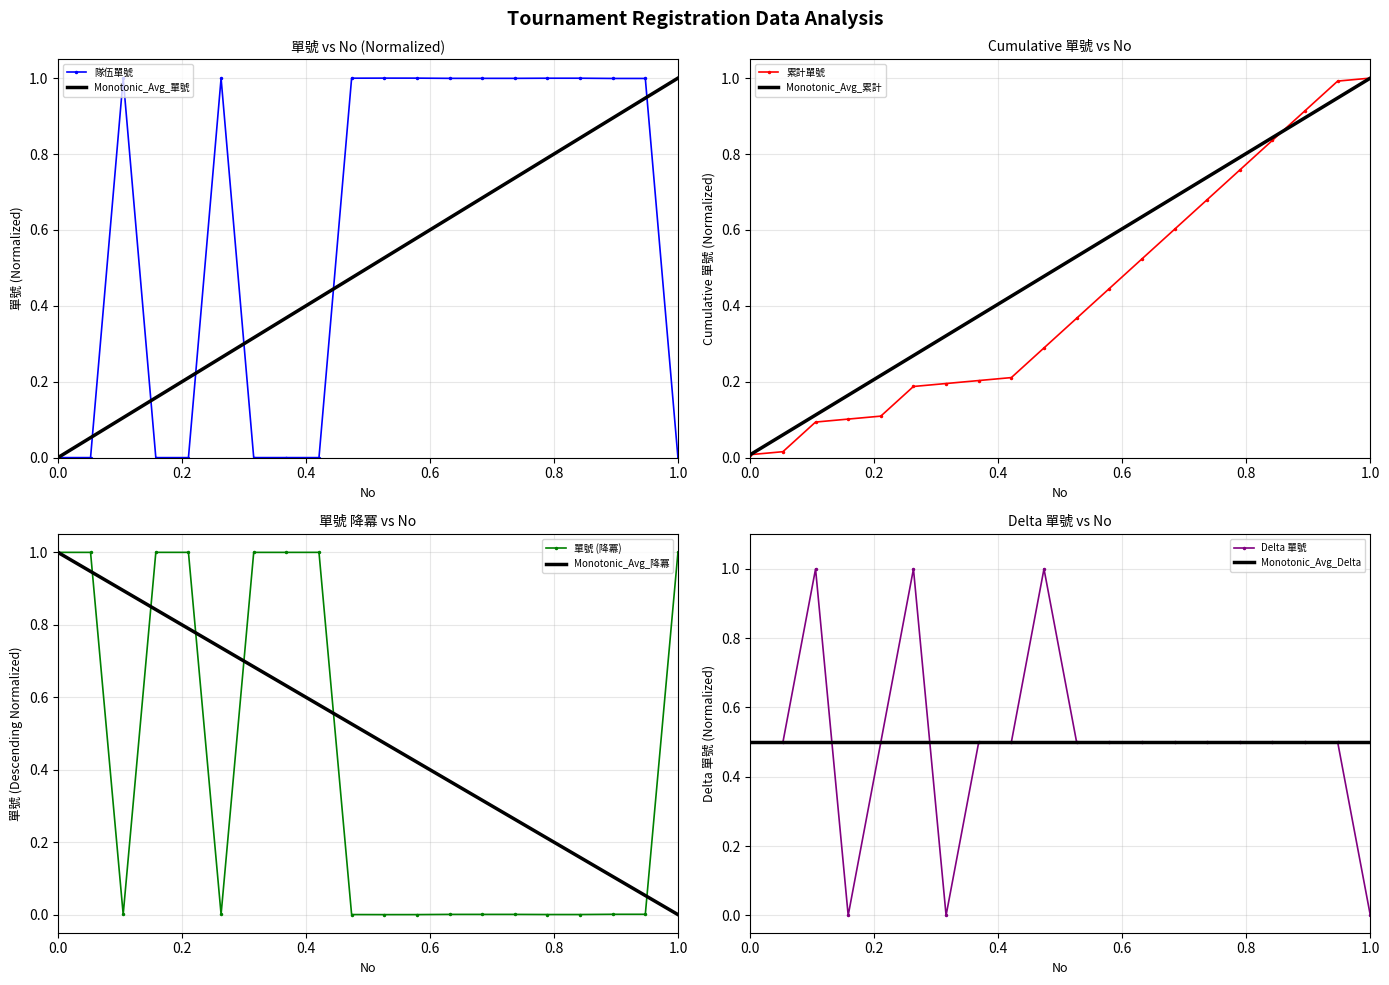

What is the highest value of the 隊伍單號 series?

1.0